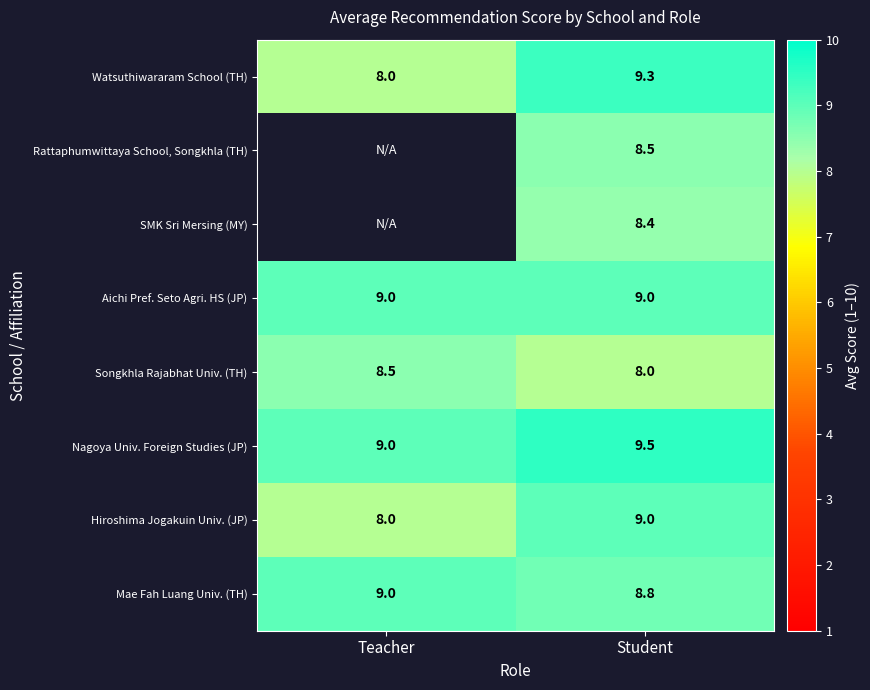

At which label is Songkhla Rajabhat Univ. (TH) closest to 8?

Student